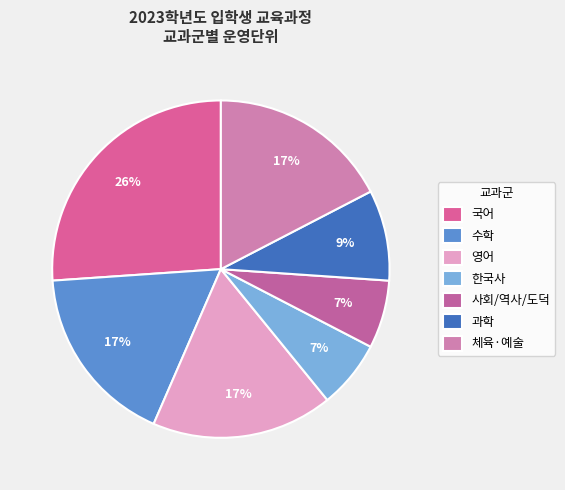

How many segments does this pie chart have?

7